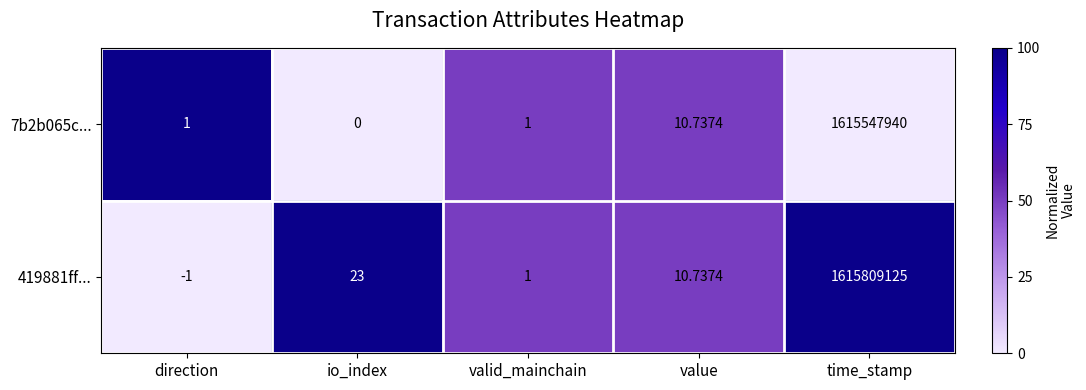

Is the value of 7b2b065c... at io_index greater than the value of 419881ff... at direction?

Yes